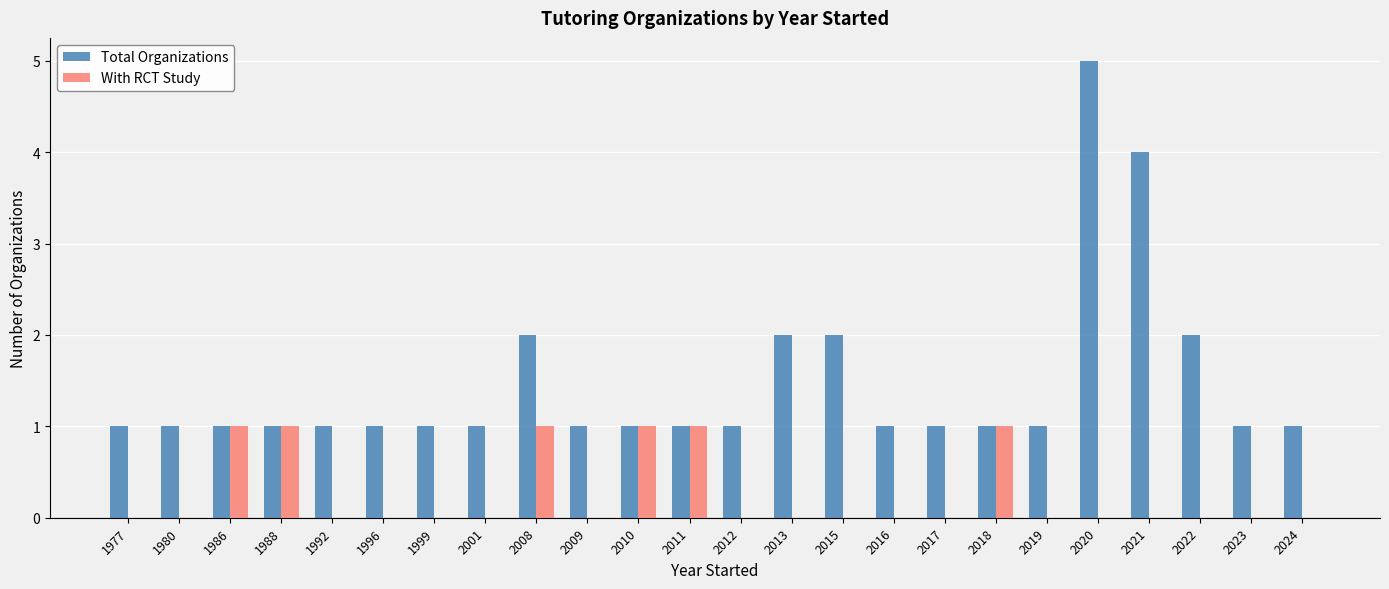

Reading left to right, extract all data points from this chart.

Total Organizations: 1	1	1	1	1	1	1	1	2	1	1	1	1	2	2	1	1	1	1	5	4	2	1	1
With RCT Study: 0	0	1	1	0	0	0	0	1	0	1	1	0	0	0	0	0	1	0	0	0	0	0	0